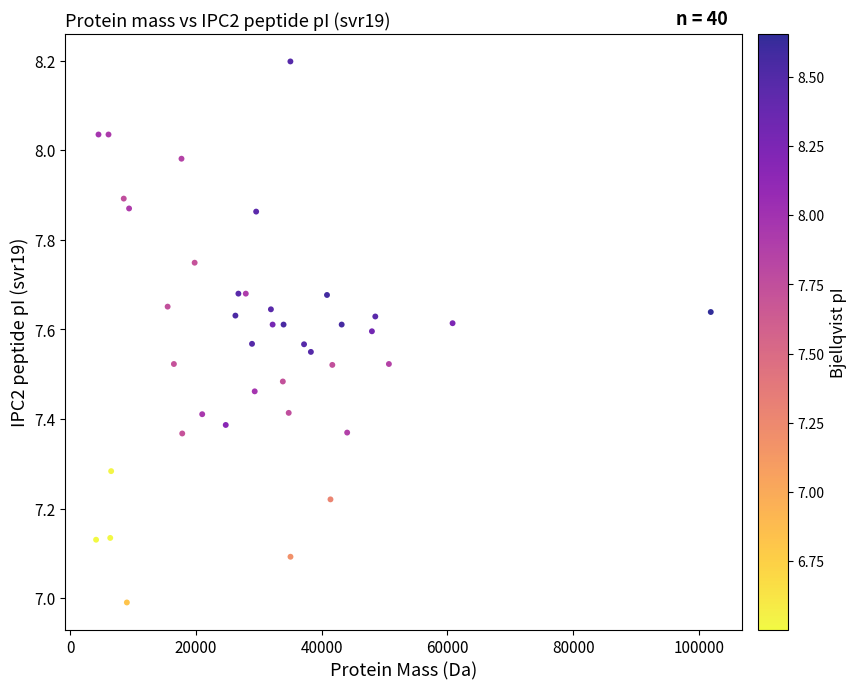

What is the range of Y values (max minus min)?

1.2